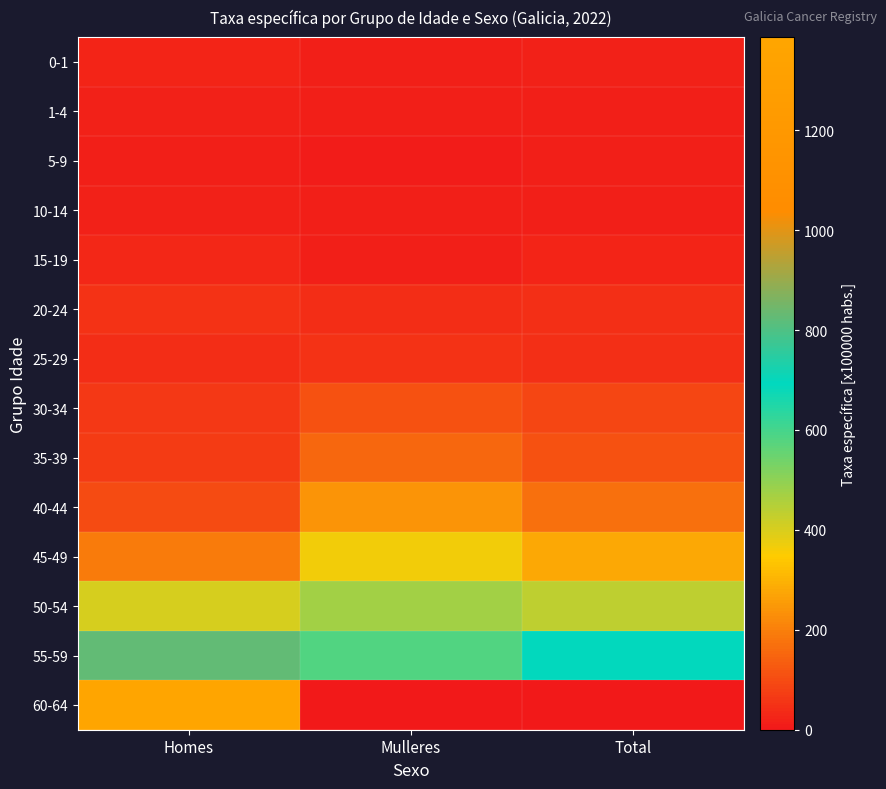

Reading left to right, list all the values displayed in this chart.

0-1: Homes=27.0	Mulleres=14.1	Total=20.7
1-4: Homes=17.1	Mulleres=12.1	Total=14.6
5-9: Homes=14.8	Mulleres=9.9	Total=12.4
10-14: Homes=16.5	Mulleres=15.8	Total=16.2
15-19: Homes=27.3	Mulleres=16.2	Total=21.9
20-24: Homes=49.1	Mulleres=40.7	Total=45.0
25-29: Homes=42.0	Mulleres=53.8	Total=47.8
30-34: Homes=63.9	Mulleres=110.0	Total=86.8
35-39: Homes=68.6	Mulleres=154.5	Total=111.7
40-44: Homes=102.7	Mulleres=242.8	Total=172.7
45-49: Homes=193.3	Mulleres=367.0	Total=280.7
50-54: Homes=403.7	Mulleres=471.7	Total=438.3
55-59: Homes=823.2	Mulleres=580.3	Total=697.9
60-64: Homes=1386.2	Mulleres=0.0	Total=0.0